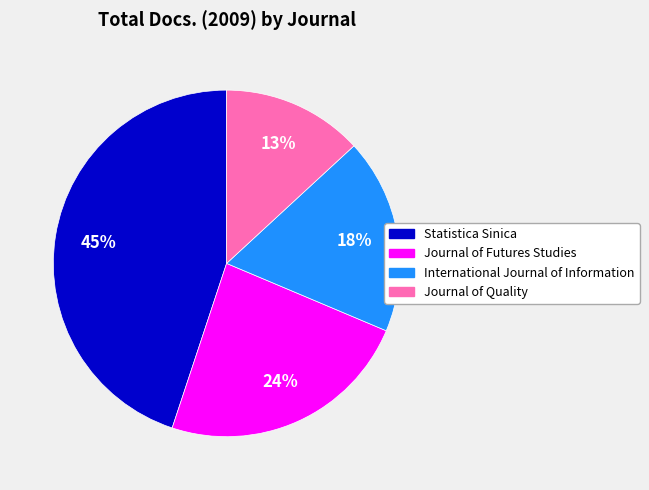

Is International Journal of Information the majority of the pie?

No